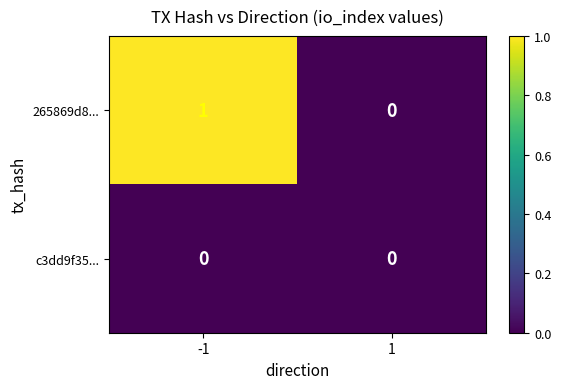

Is it true that c3dd9f35... equals 0 at 1?

True